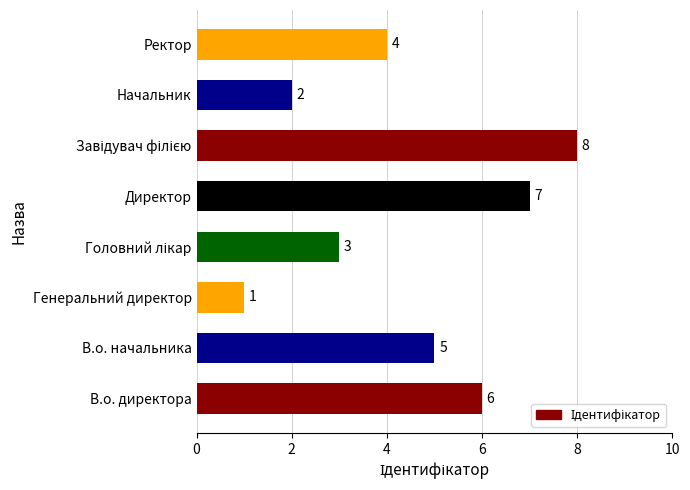

The chart shows a value of 2 at Начальник. True or false?

True